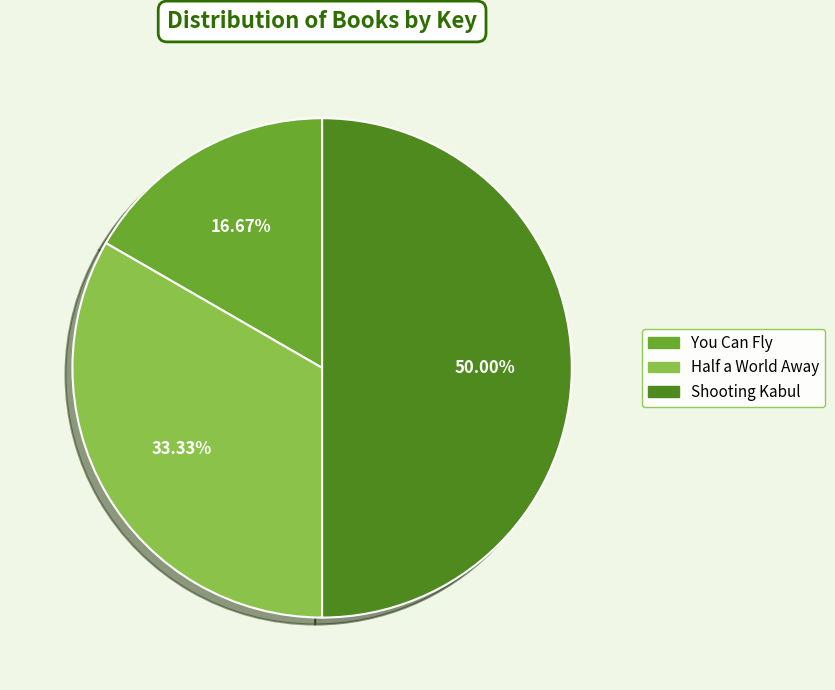

To the nearest percent, what percentage of the pie is Shooting Kabul?

50%